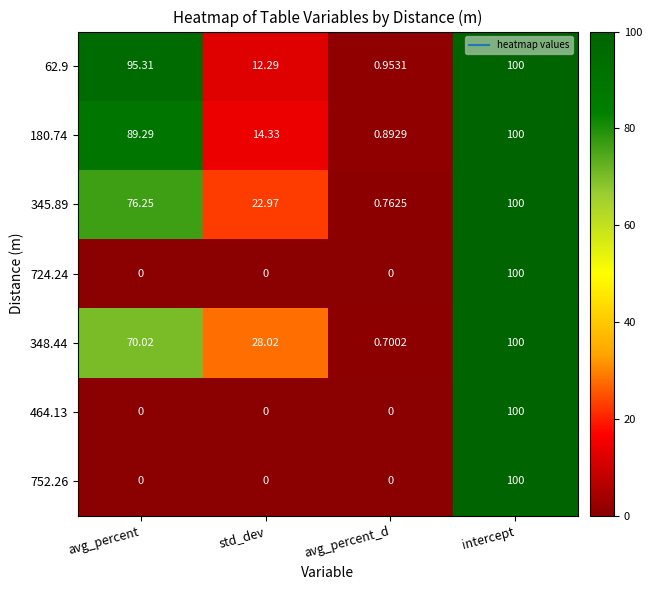

At which category is the sum across all series the highest?

intercept